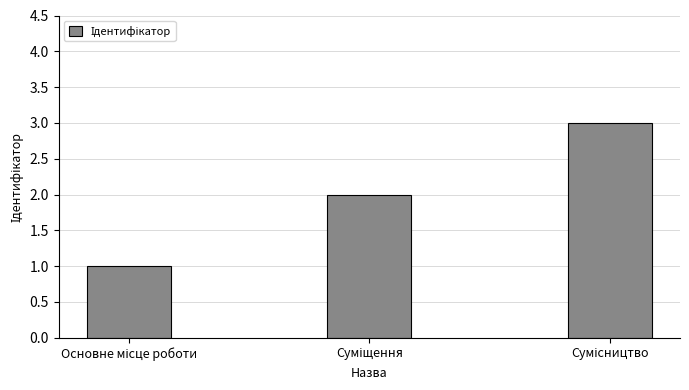

What is the sum of all values?

6